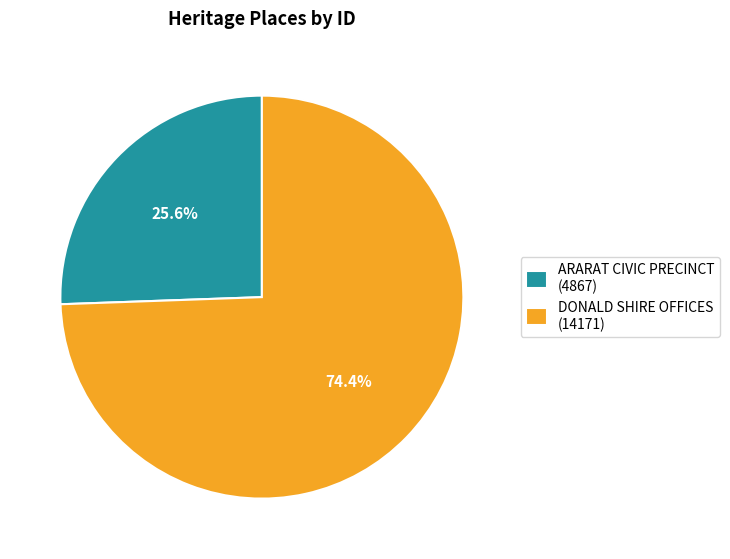

What is the smallest slice in the pie chart?

ARARAT CIVIC PRECINCT